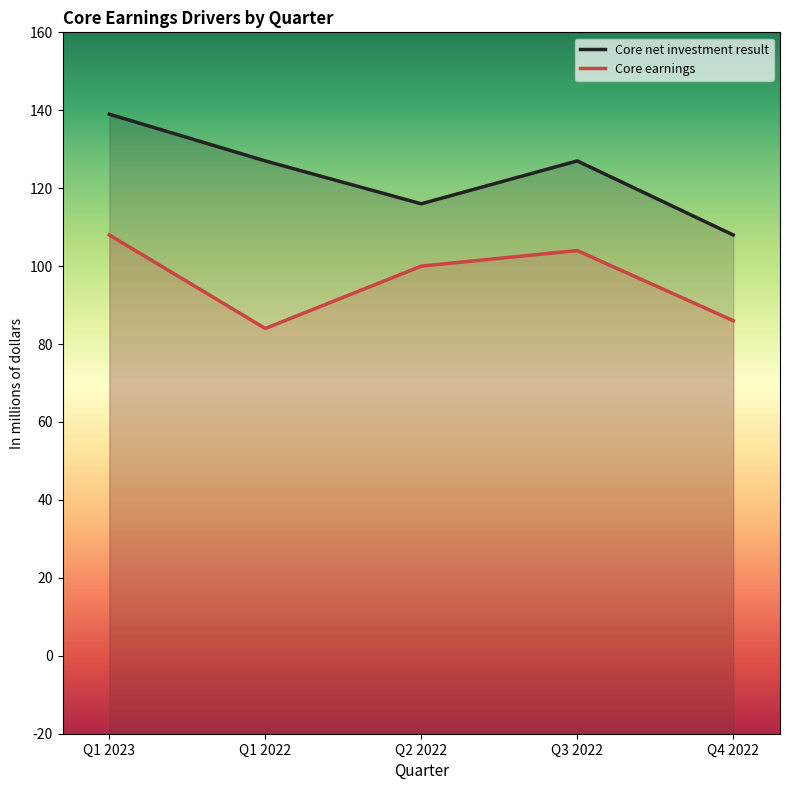

What is the spread (max minus min) of values at Q2 2022?

16